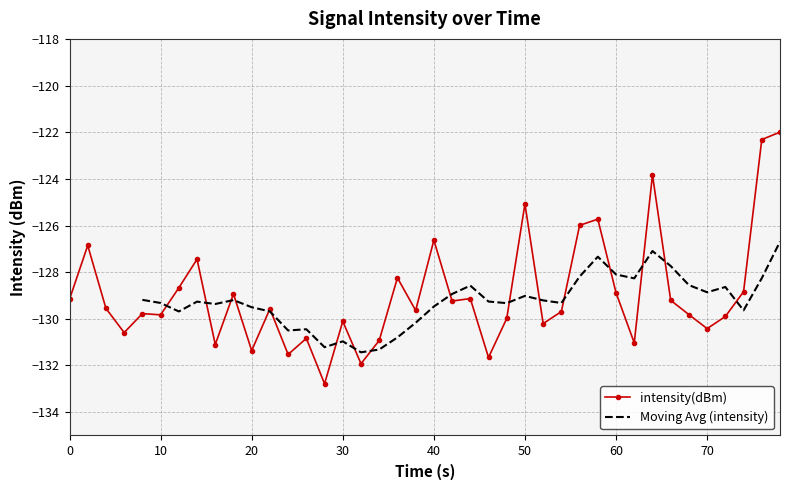

Read the value at 60.

-128.7